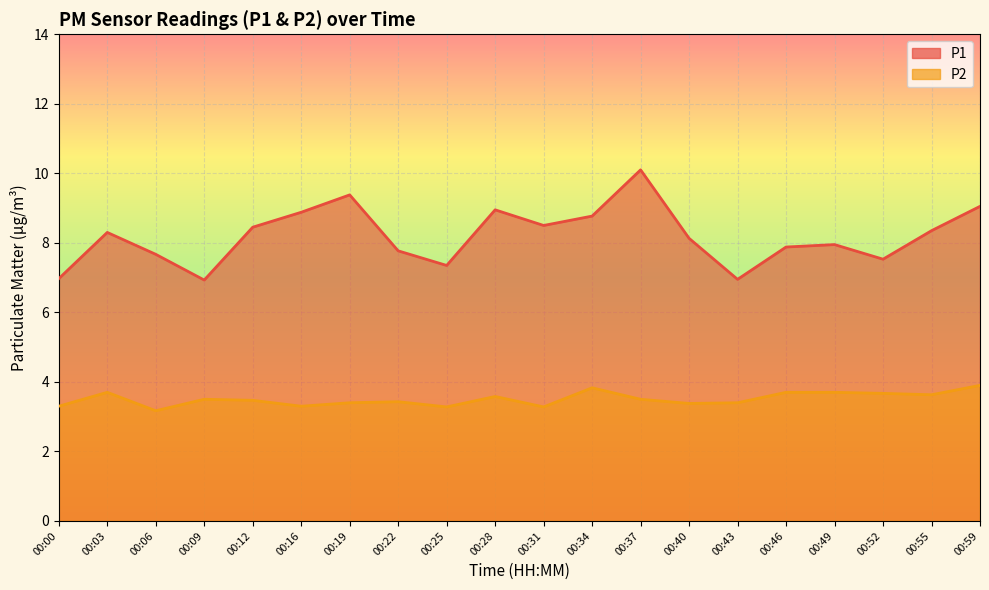

What is the difference between the P1 values at 00:49 and 00:22?

0.2